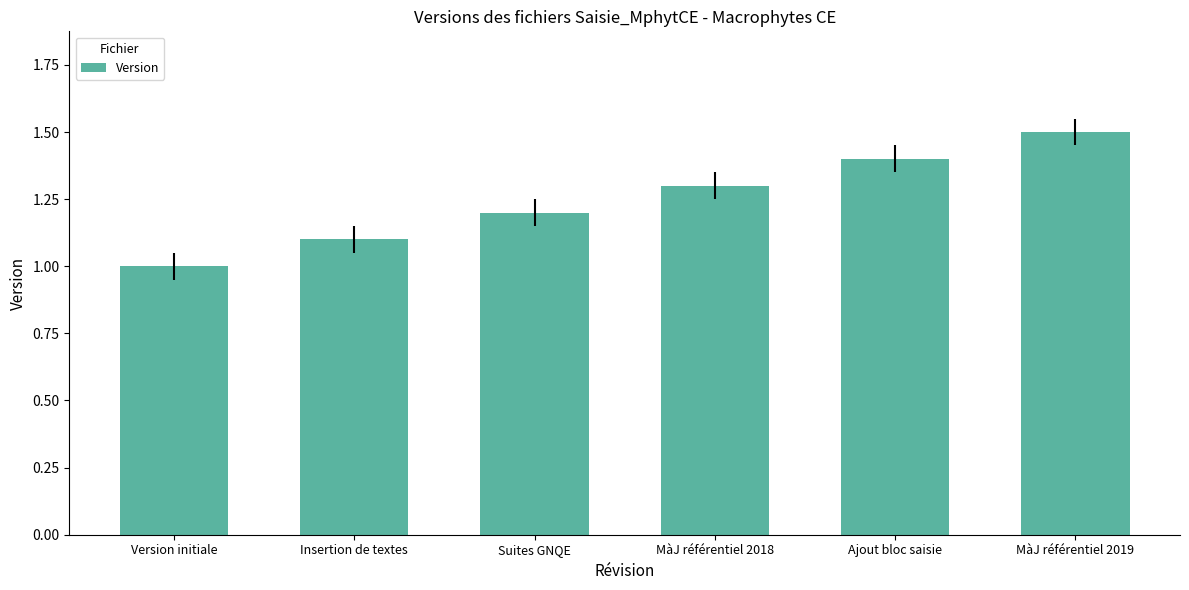

What position from the left is Version initiale?

1